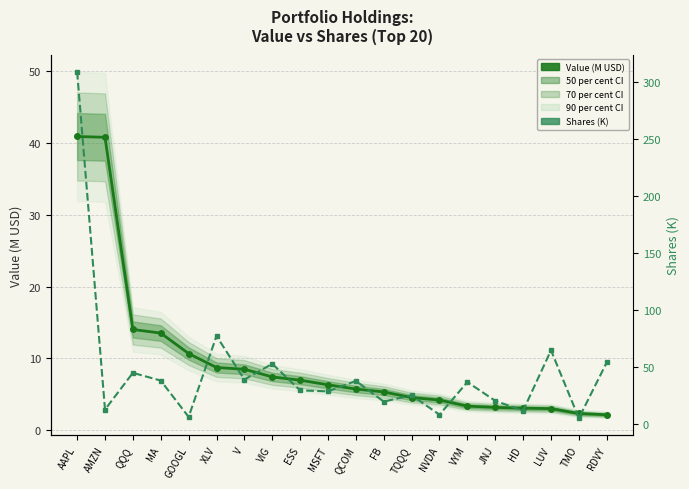

What position from the right is QCOM?

10